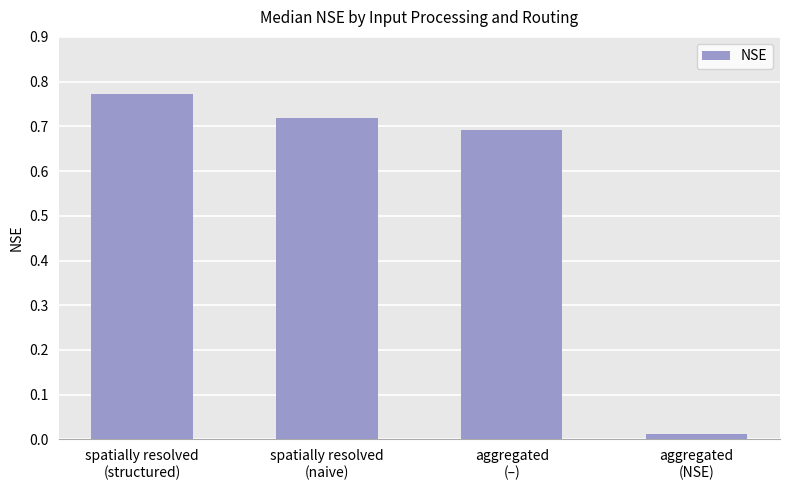

The chart shows a value of 0.2 at aggregated
(–). True or false?

False